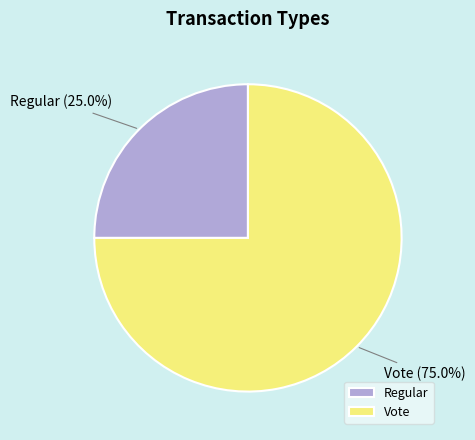

How many segments does this pie chart have?

2